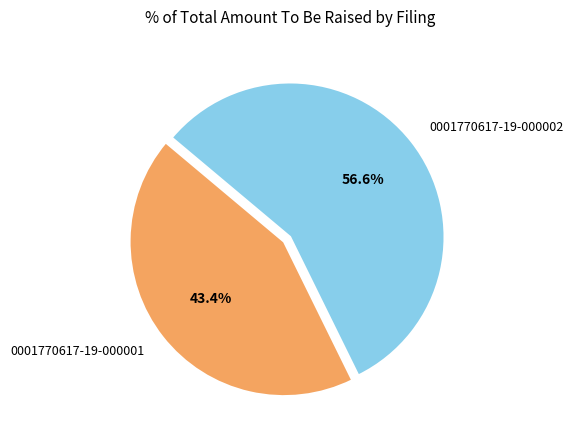

The 0001770617-19-000001 slice represents 49% of the pie. True or false?

False